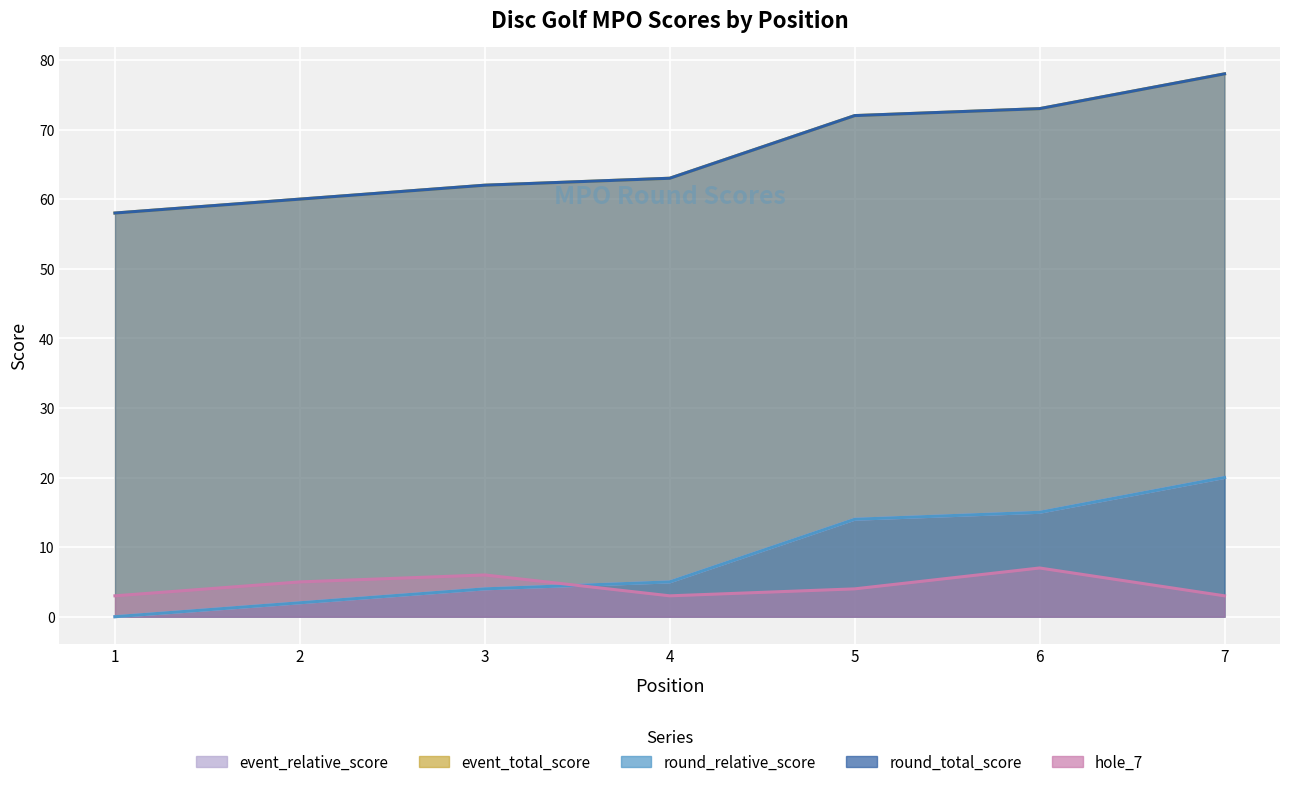

Which category has the highest value across all series?

7